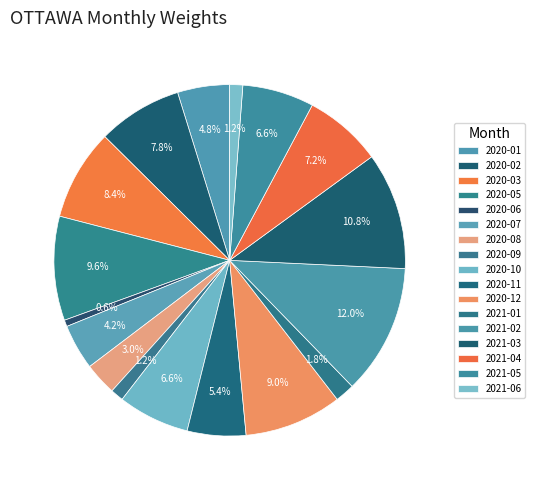

How many segments does this pie chart have?

17